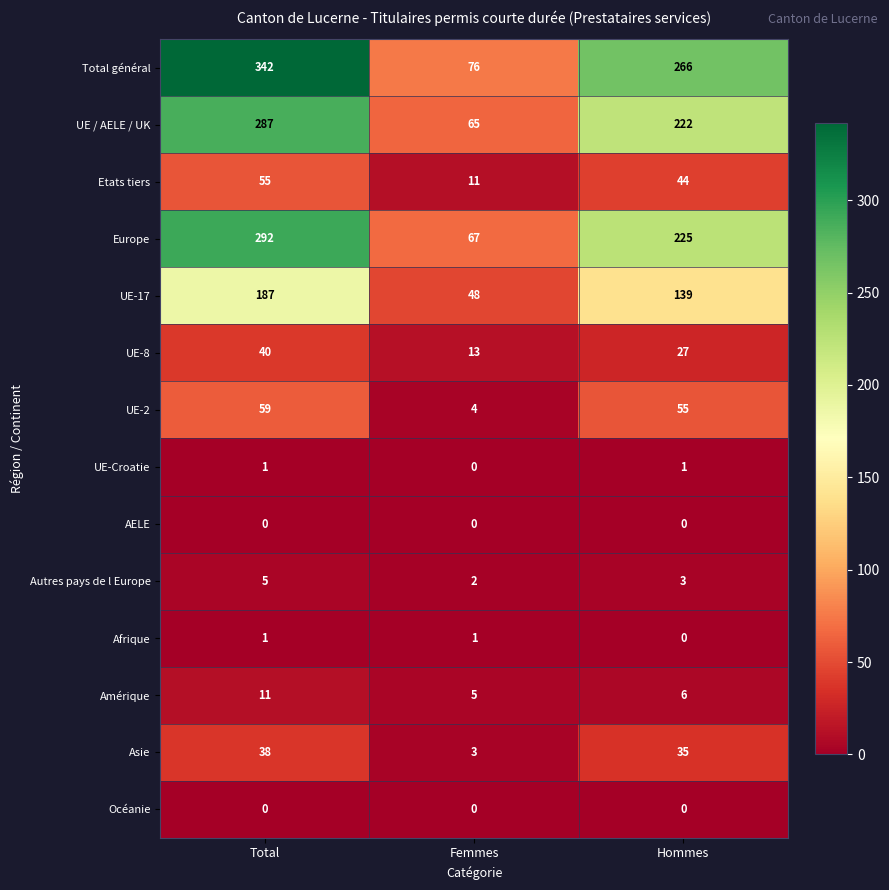

The value of UE-17 at Hommes is 139. True or false?

True